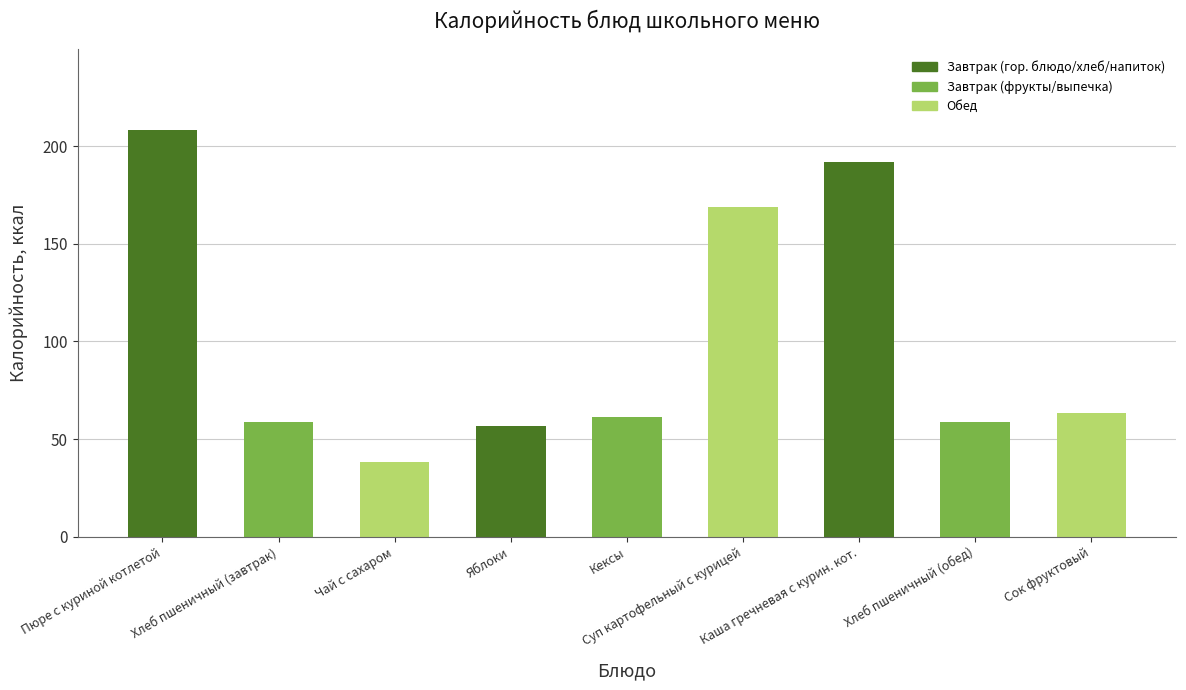

How many data points are above 61?

5